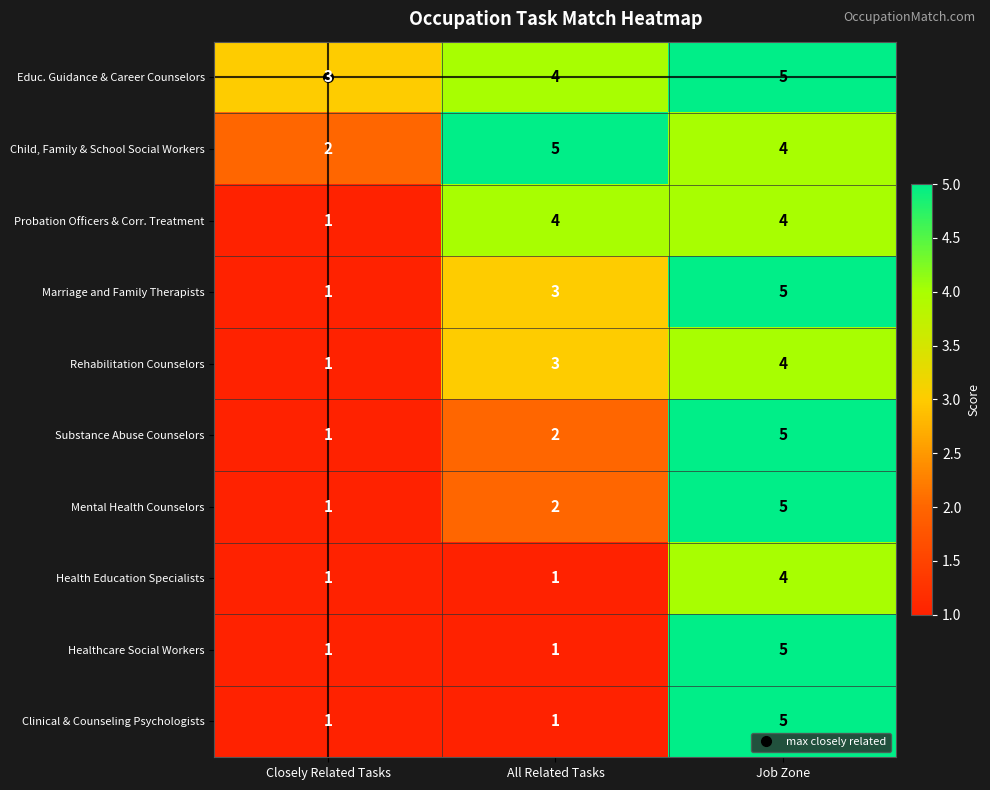

True or false: Marriage and Family Therapists has a value of 5 at Job Zone.

True